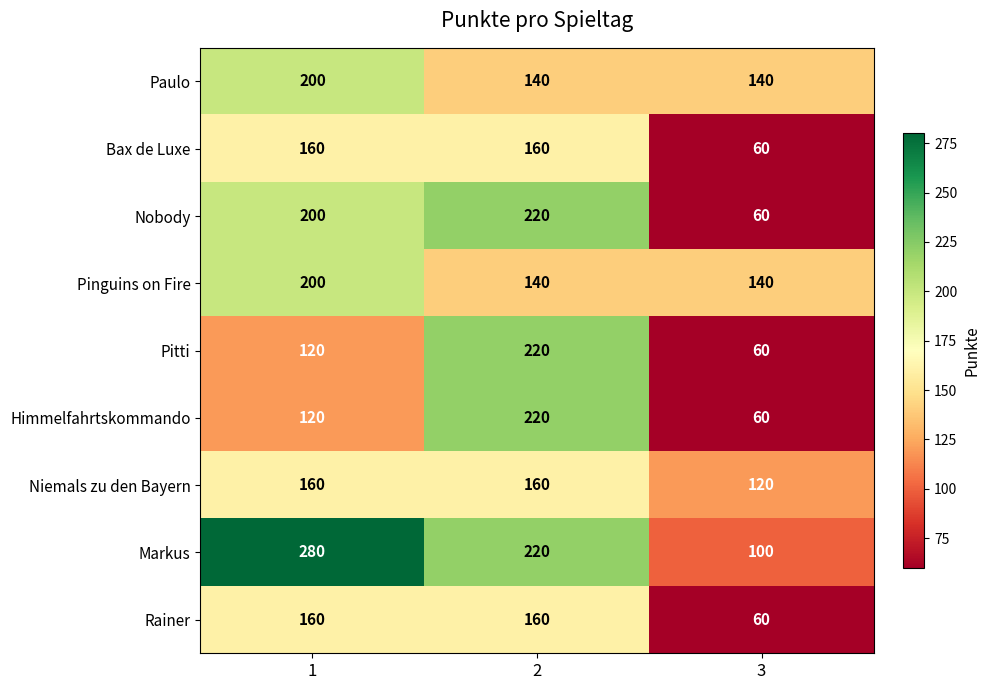

Which series has the widest spread of values?

Markus